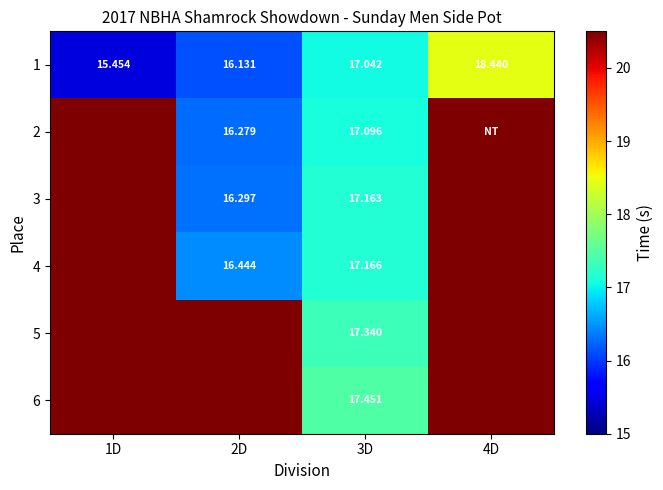

Which series changed the most between 3D and 4D?

2